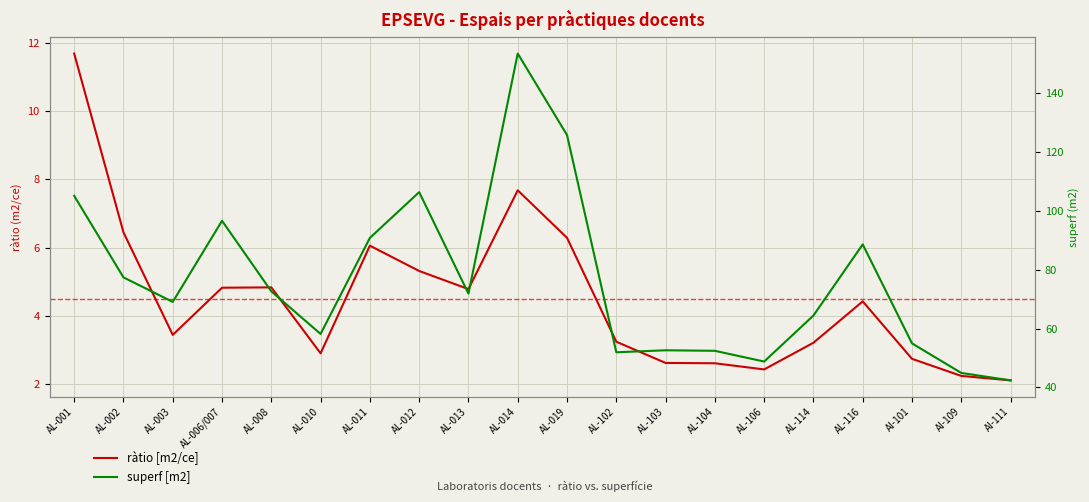

Which series changed the most between AL-011 and AL-102?

superf [m2]